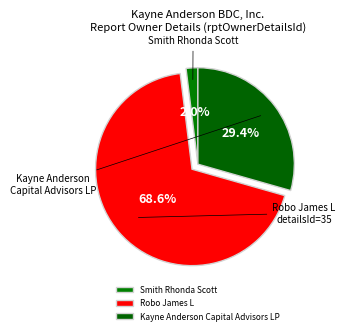

What percentage is NOT represented by Kayne Anderson Capital Advisors LP?

70.6%